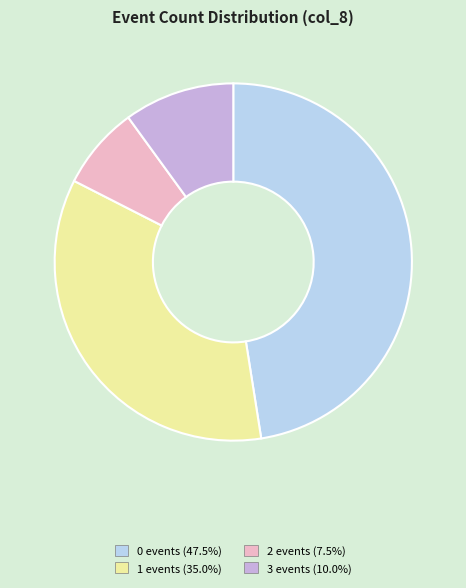

How many slices are in this pie chart?

4